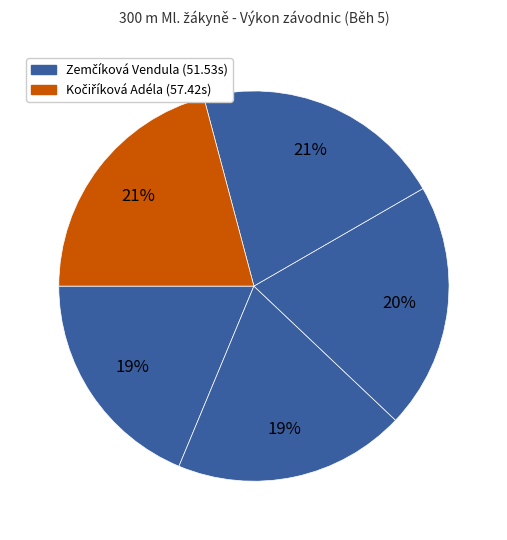

Which slice is the largest?

Kočiříková Adéla